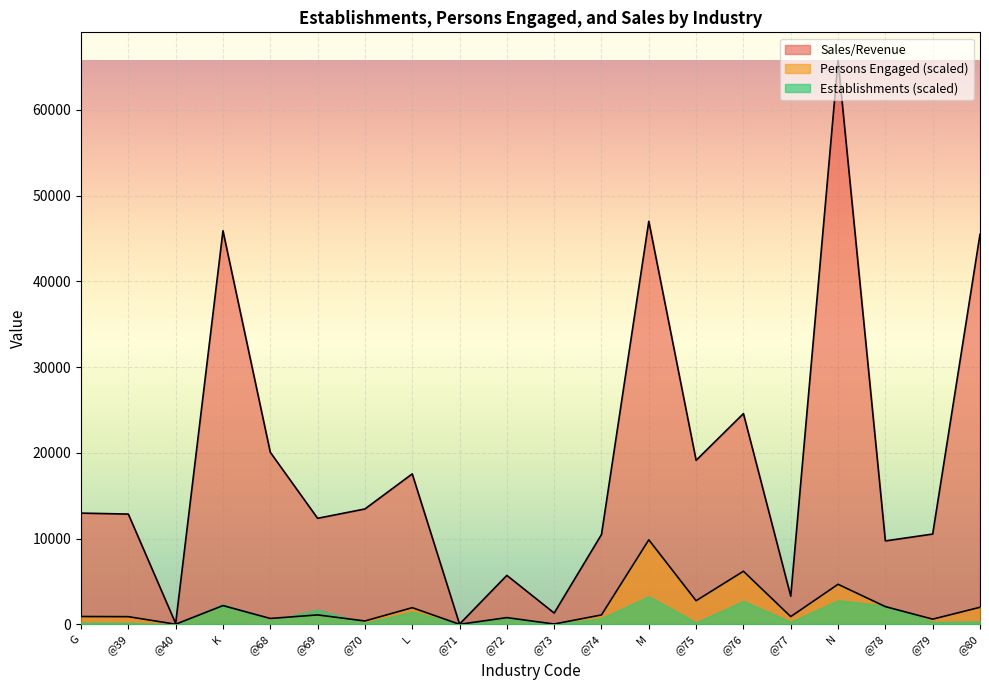

Which series changed the most between @72 and @75?

Sales/Revenue